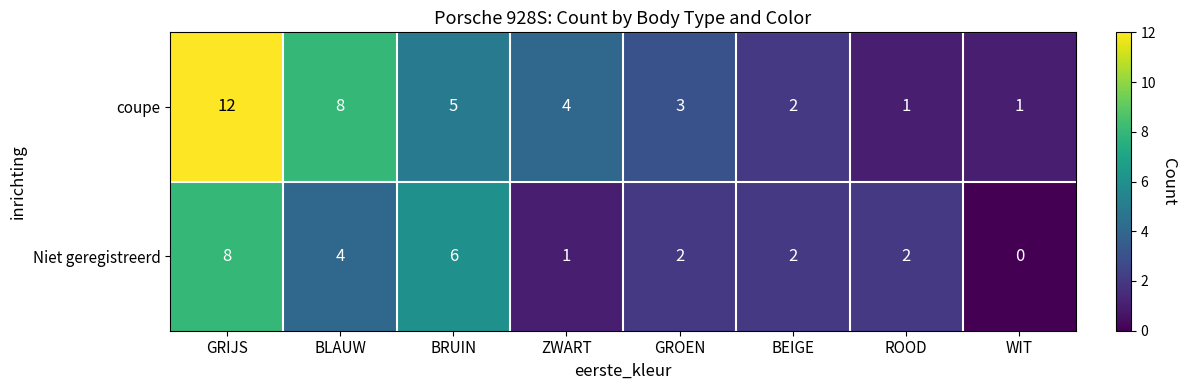

What is the difference between the highest and lowest values at WIT?

1